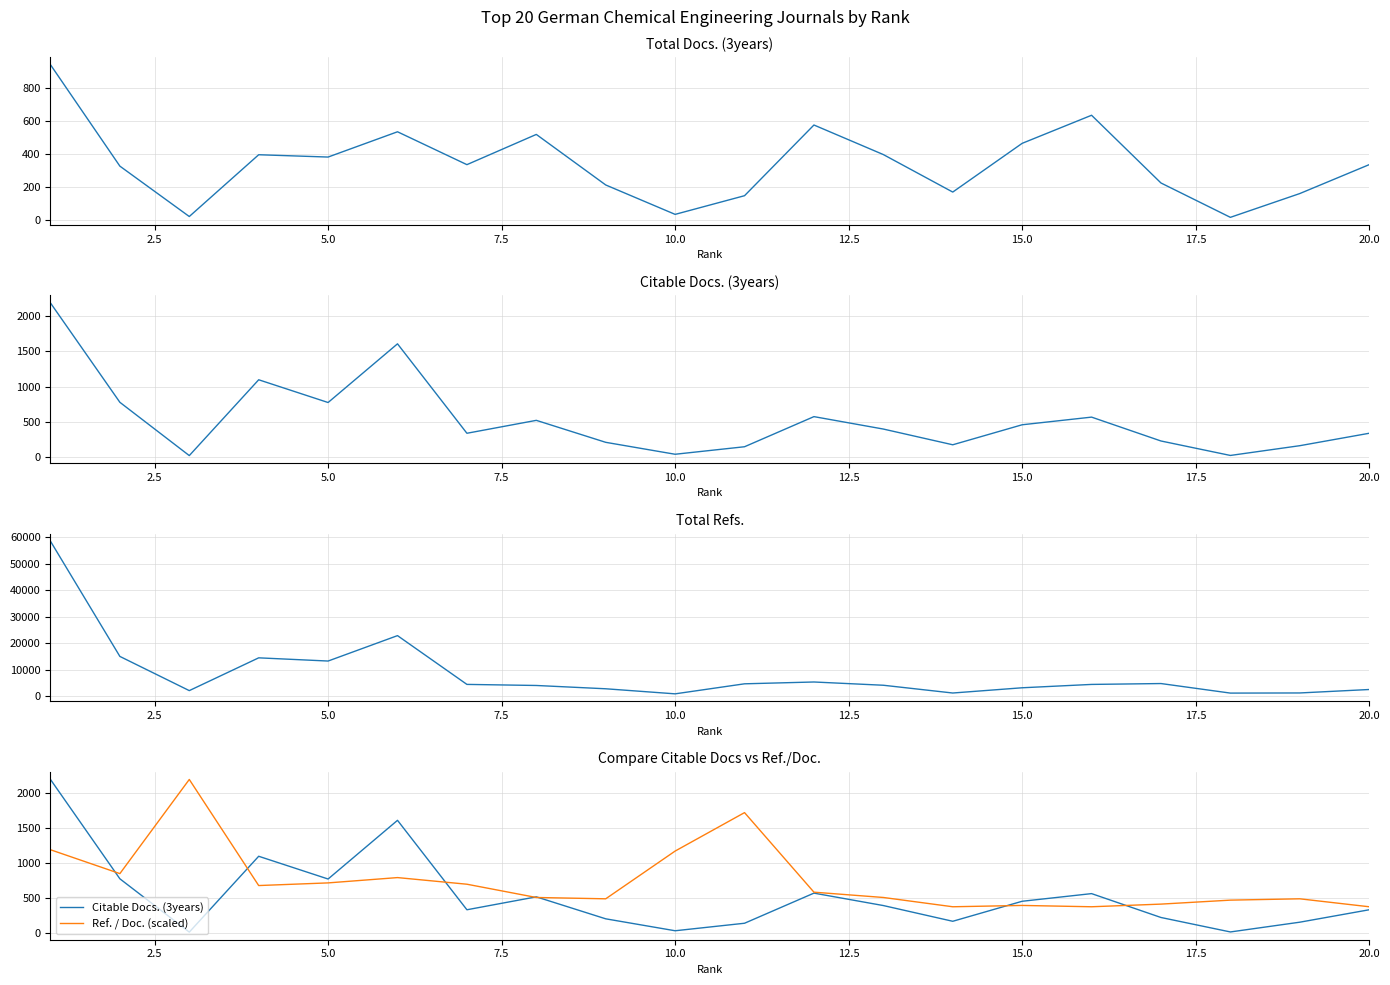

Does the chart have visible grid lines?

Yes